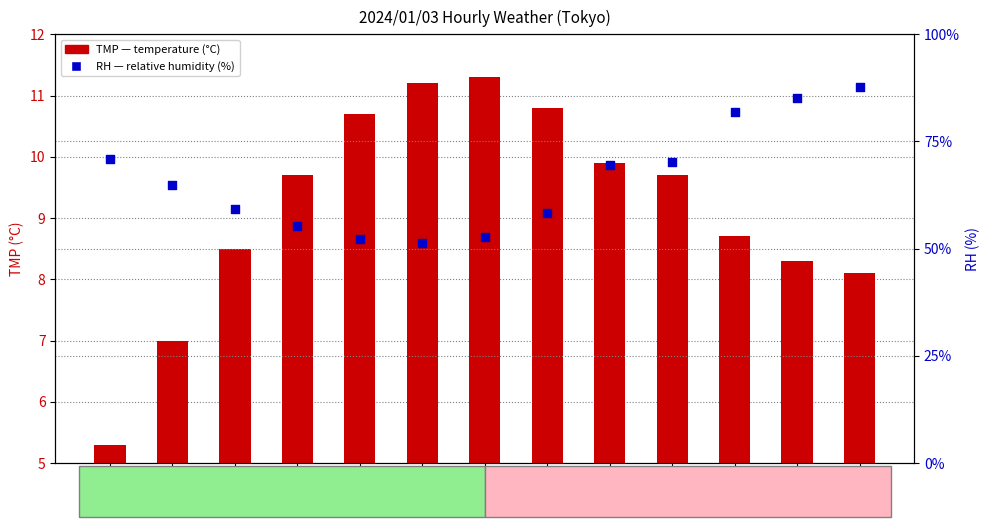

Is the value of RH (%) at 14:00 greater than the value of TMP (°C) at 18:00?

Yes